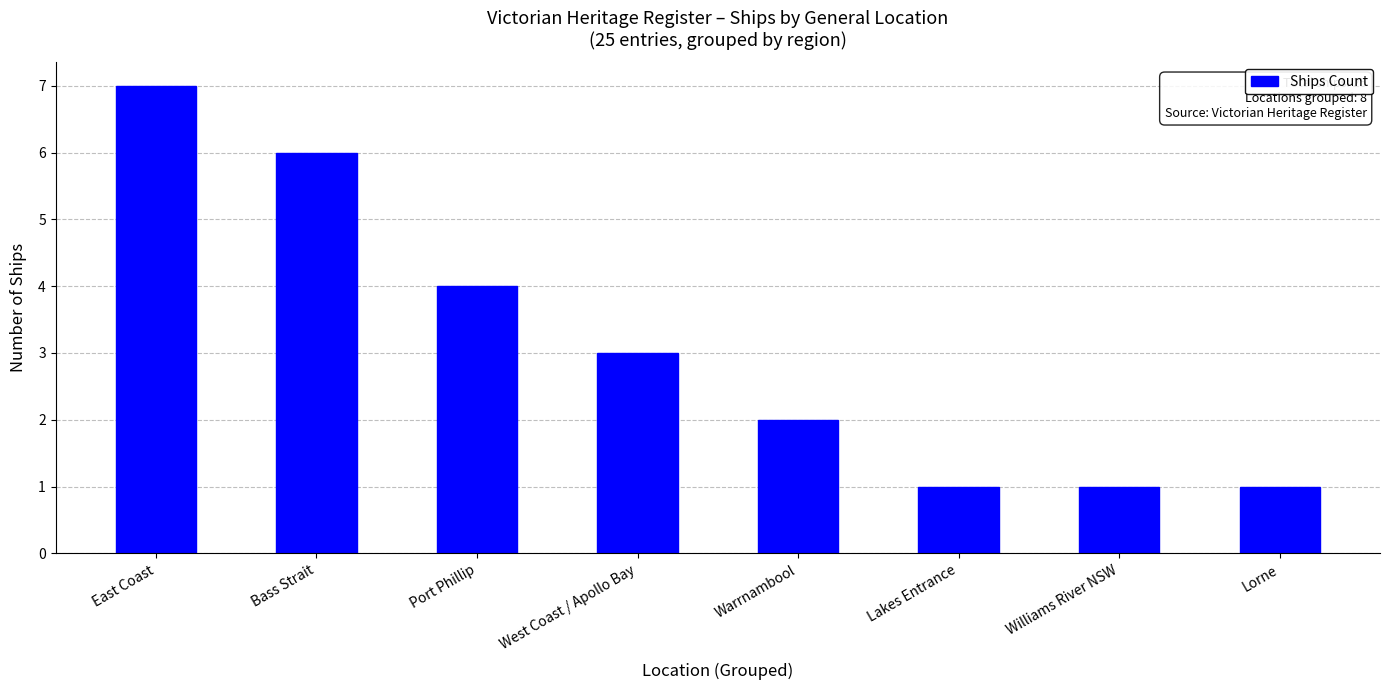

Which label corresponds to the largest value in the chart?

East Coast